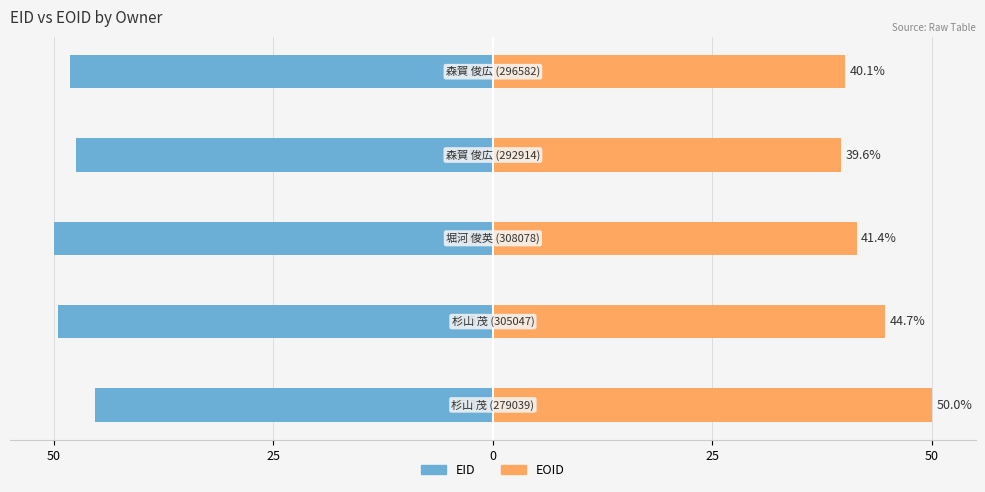

How many data points does each series have?

5